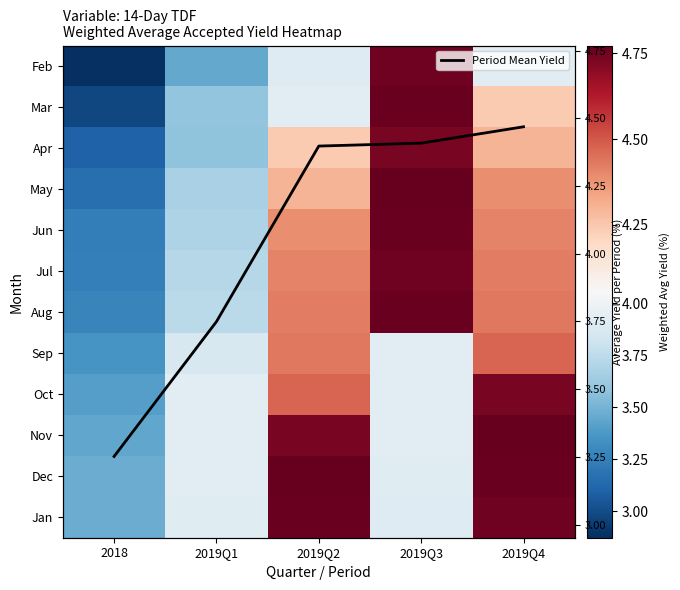

Which has a higher value, 2019Q2 or 2019Q3?

2019Q3